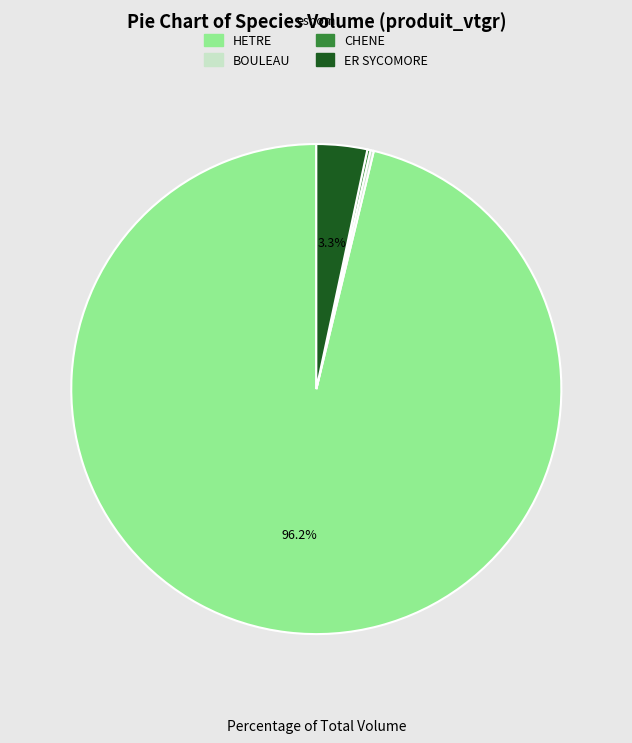

Which category accounts for the majority?

HETRE